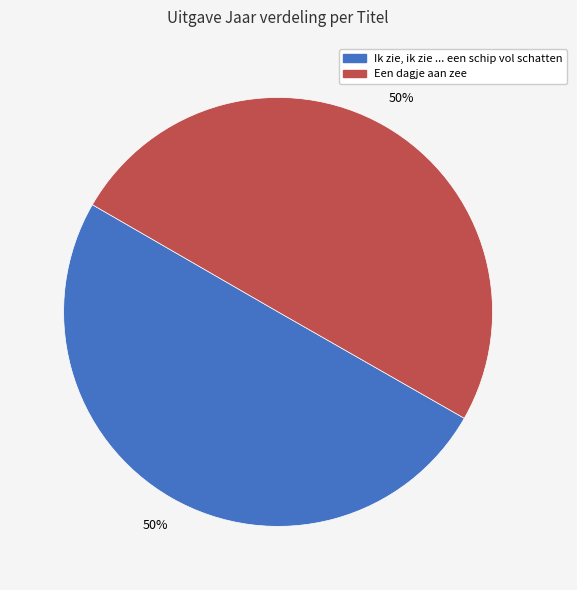

Combined, do Ik zie, ik zie ... een schip vol schatten and Een dagje aan zee account for over 50%?

Yes